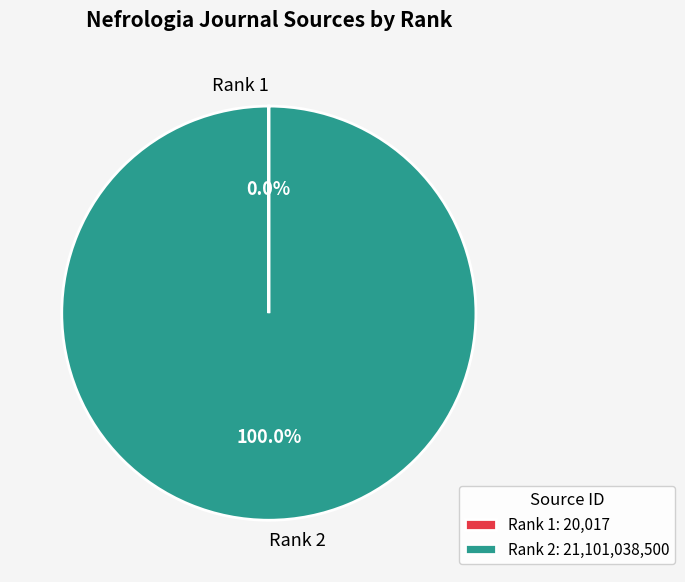

Does Rank 2 represent more than half of the total?

Yes